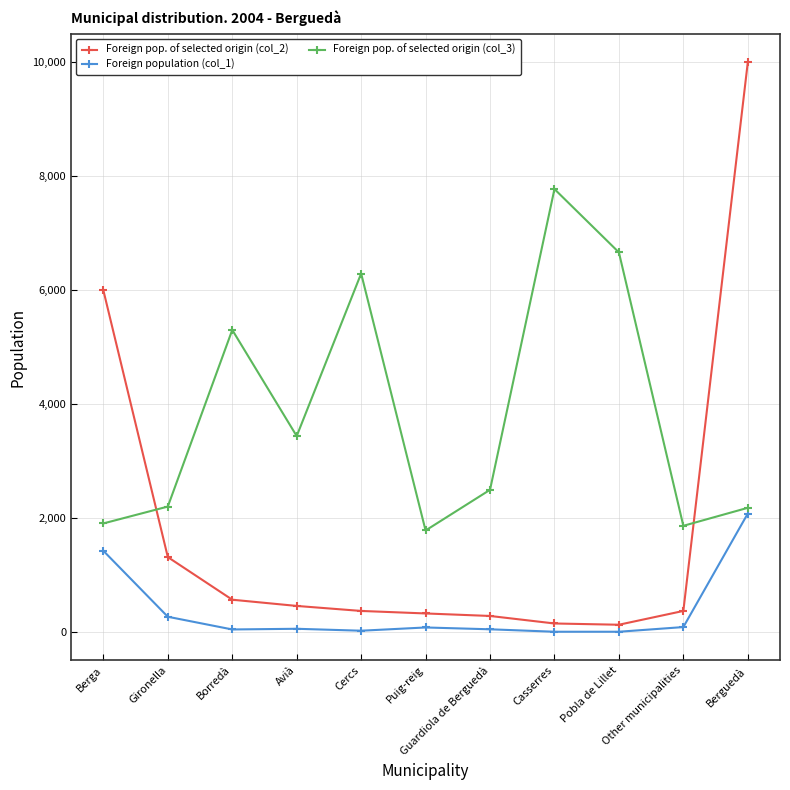

True or false: Foreign population (col_1) and Foreign pop. of selected origin (col_2) cross at least once.

False